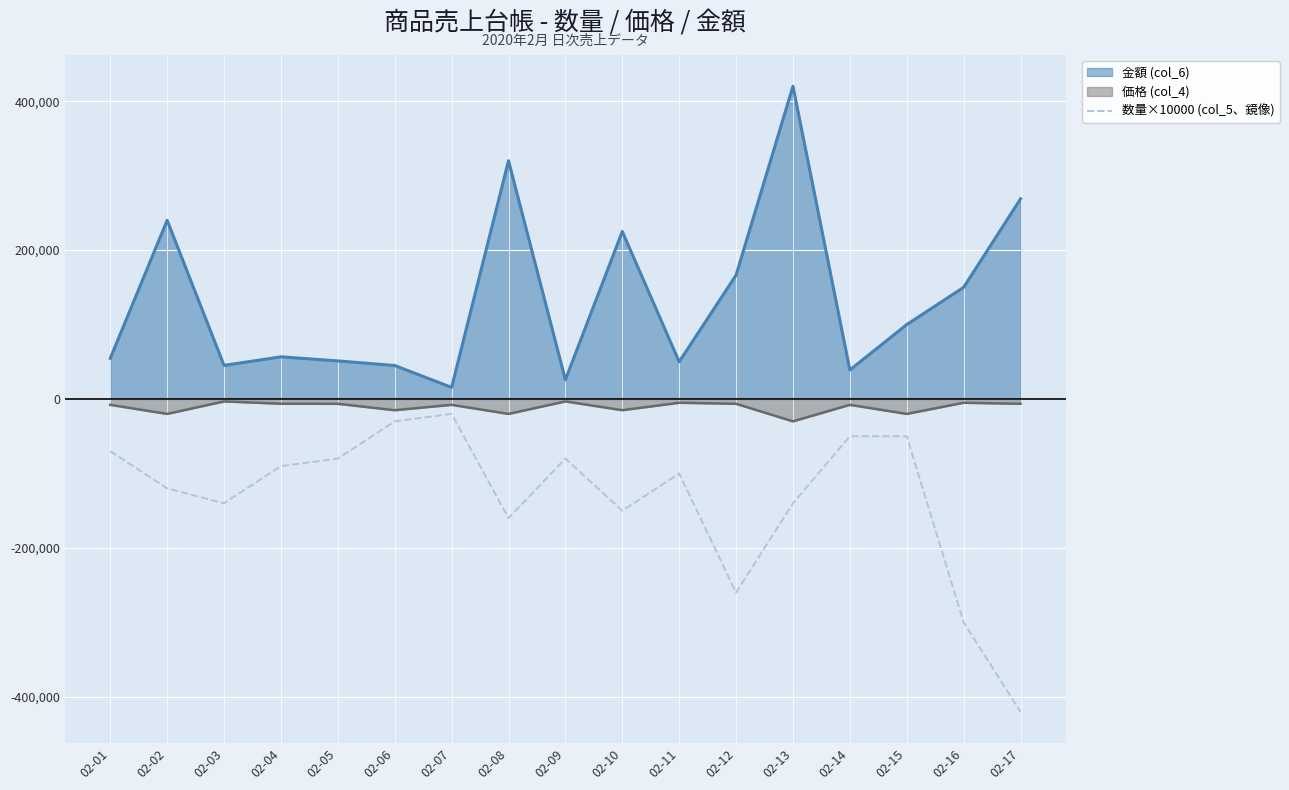

True or false: there are more than 0 points higher than both neighbors.

True